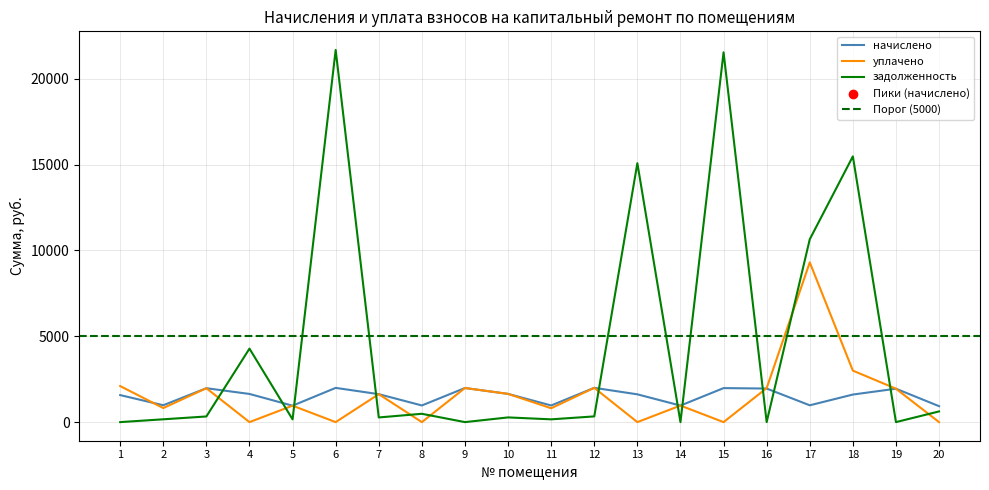

At how many categories does at least one series exceed 5377?

5